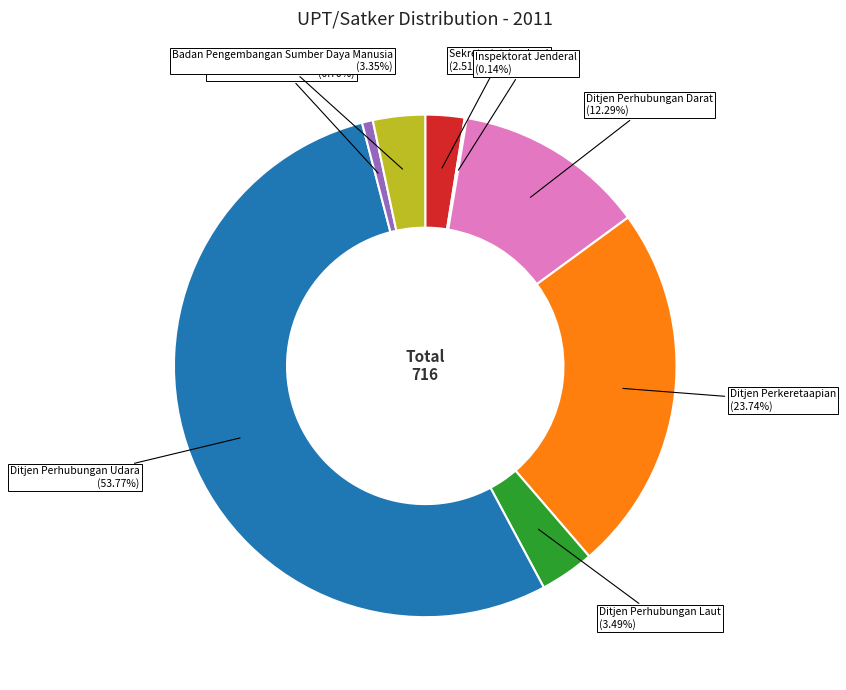

Does any single category account for the majority?

Yes